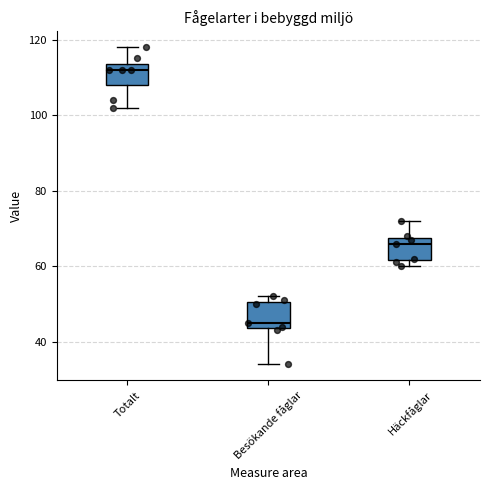

Reading left to right, transcribe this box plot: for each box, give where its median line is, the range the box spans, and where its two whiskers end, as read against the y-axis. The values are not printed on the chart, so give them approximately, as read against the axis.

Totalt: median 112, box 108 to 114, whiskers 102 to 118
Besökande fåglar: median 46, box 44 to 50, whiskers 34 to 52
Häckfåglar: median 66, box 62 to 68, whiskers 60 to 72